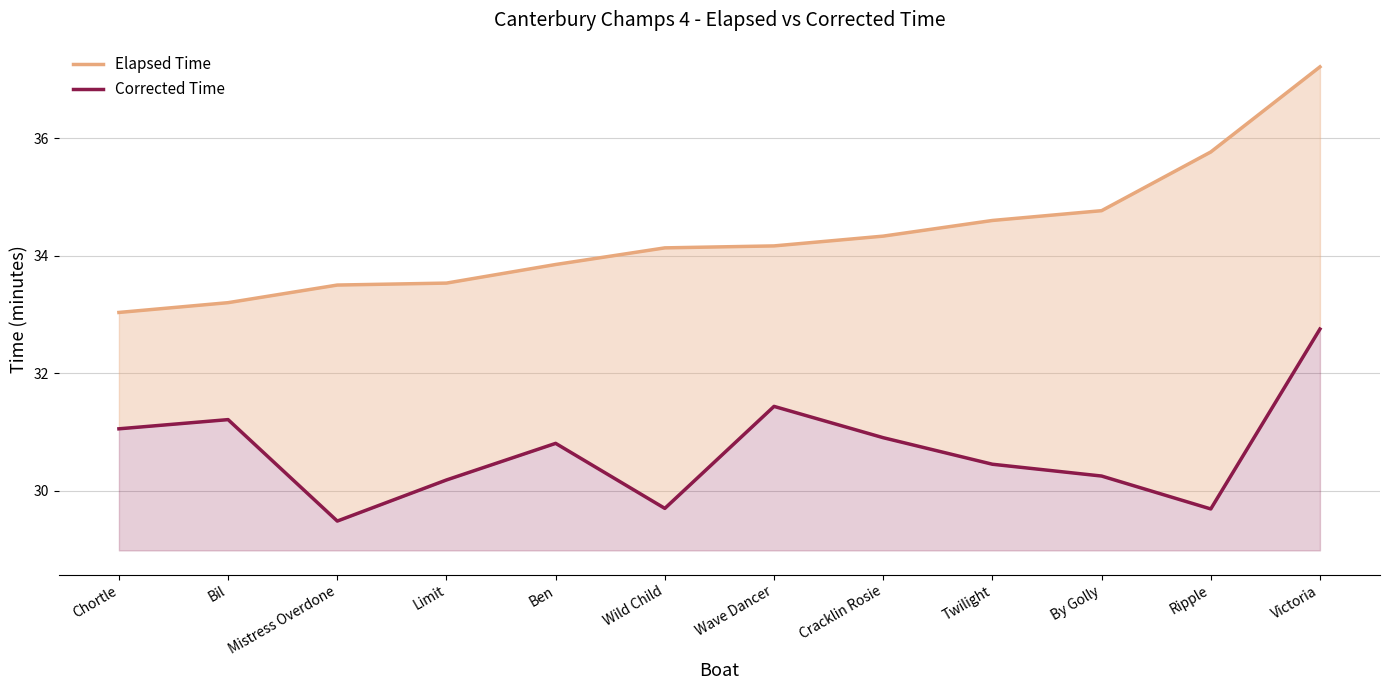

Which series has the widest spread of values?

Elapsed Time